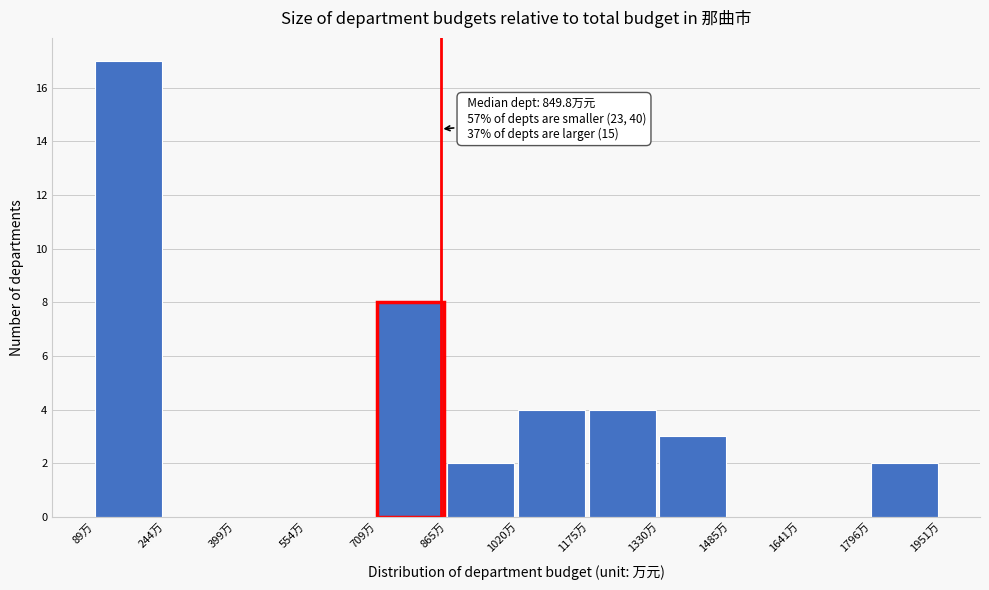

Reading left to right, list all the values displayed in this chart.

89万=17	244万=0	399万=0	554万=0	709万=8	865万=2	1020万=4	1175万=4	1330万=3	1485万=0	1641万=0	1796万=2